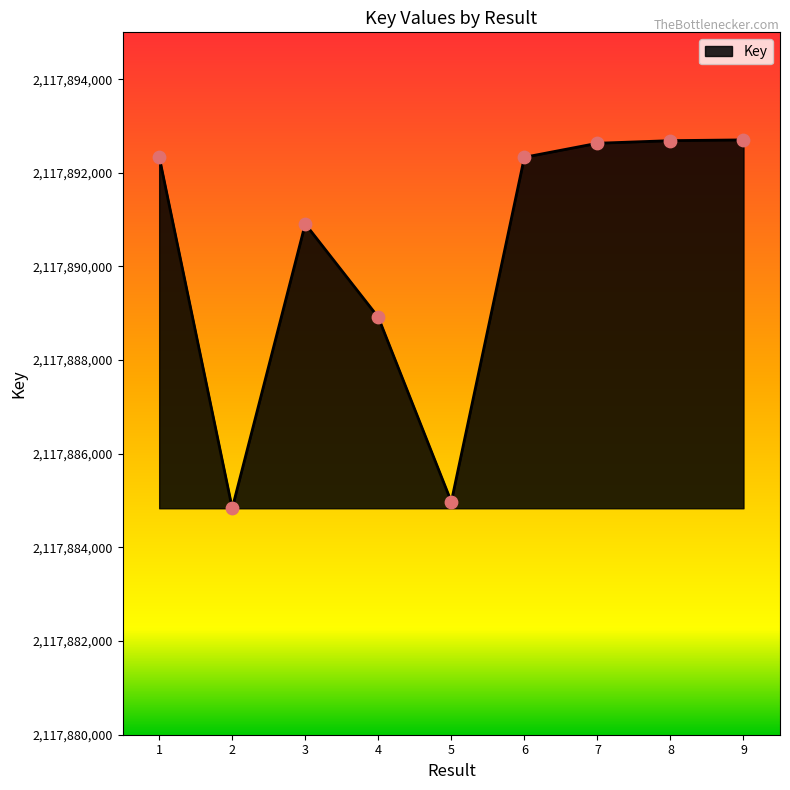

Which has a higher value, 8 or 4?

8